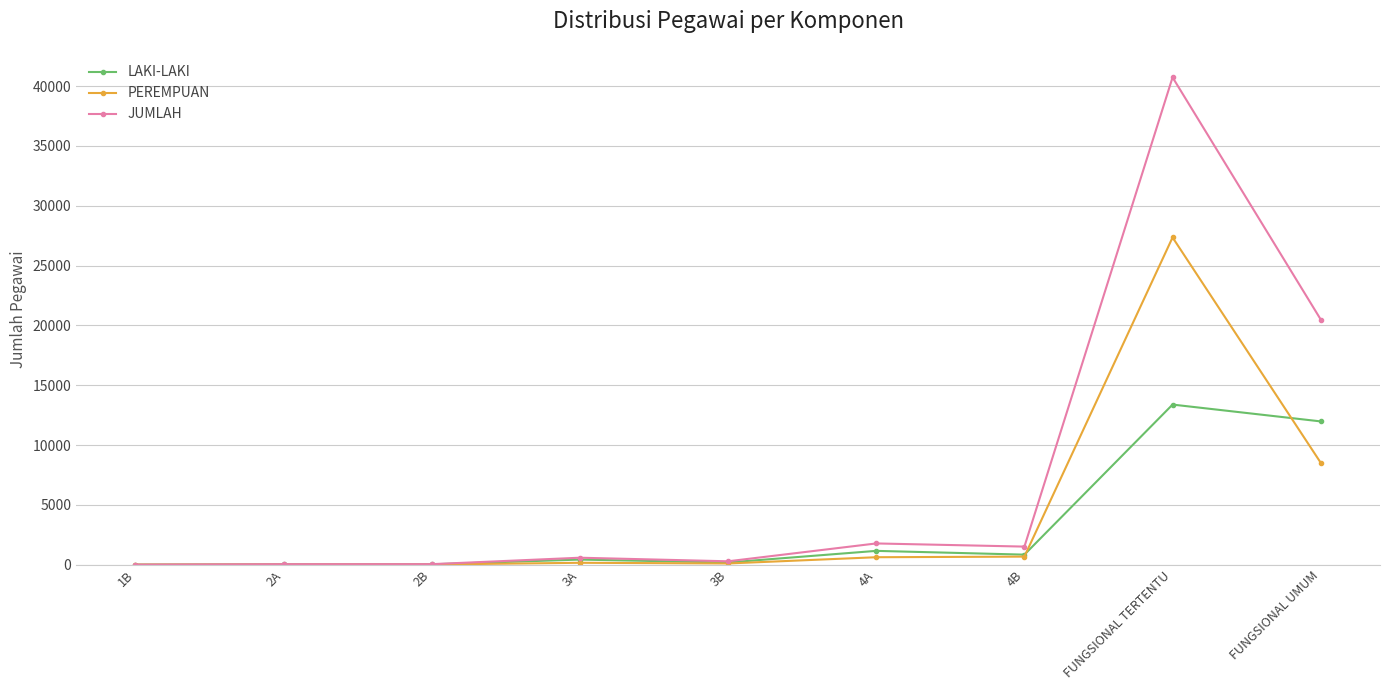

Is this an area chart (filled region under the line)?

No